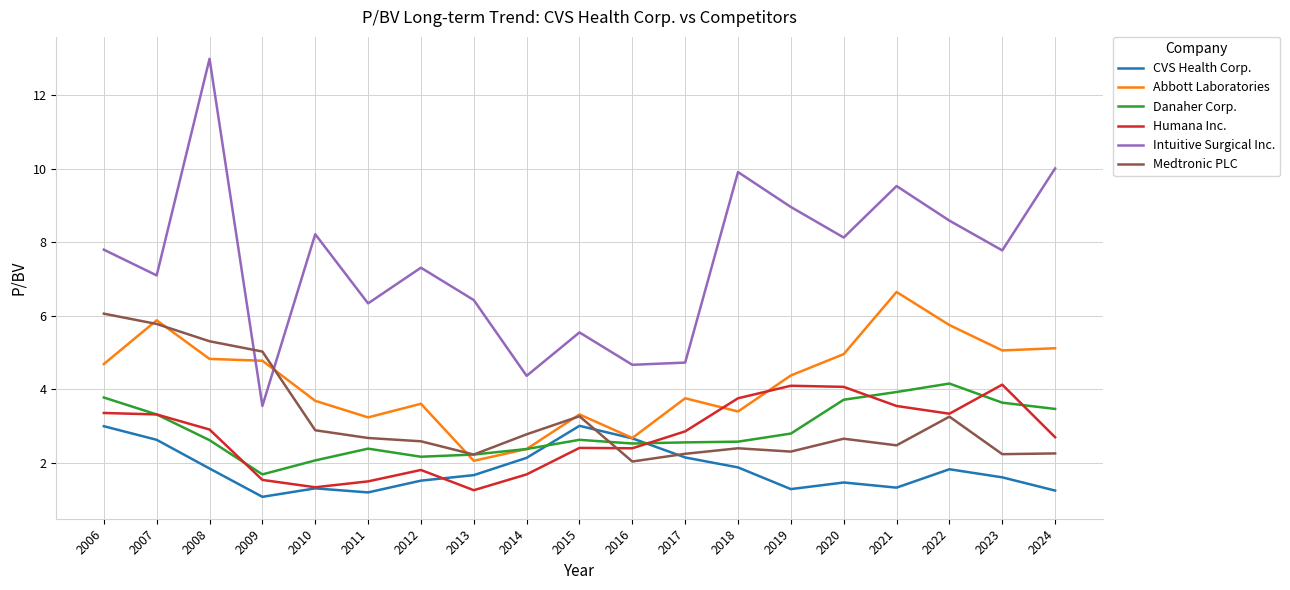

Which series ends up on top after the final intersection of Humana Inc. and CVS Health Corp.?

Humana Inc.